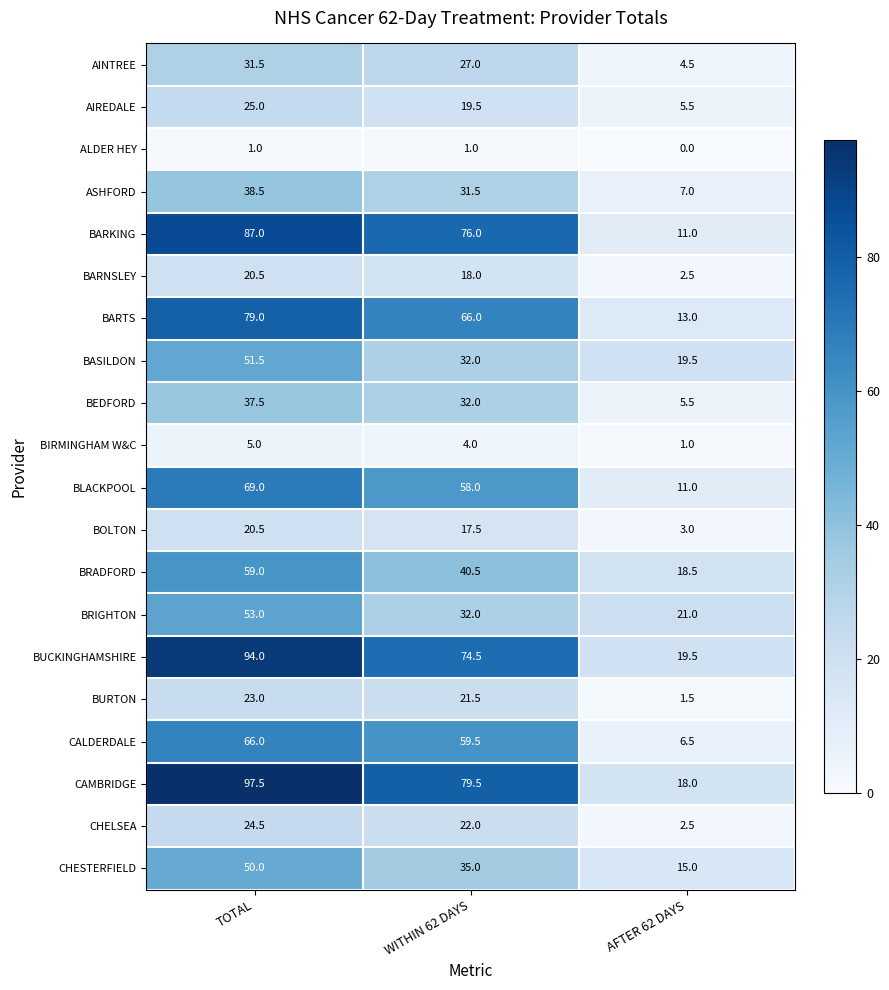

How many series are shown in this chart?

20